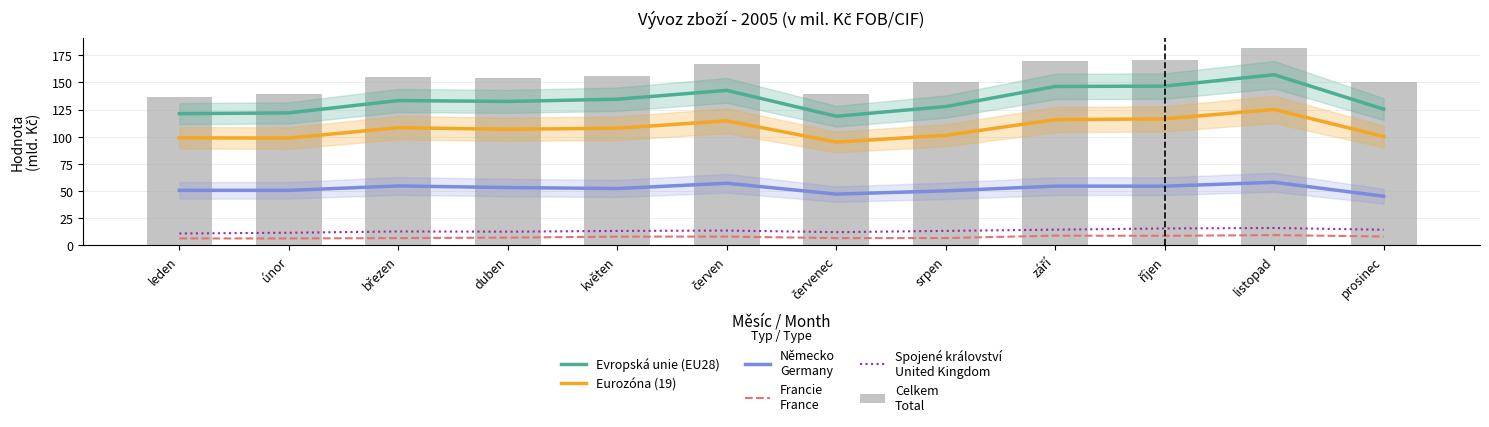

Reading left to right, extract all data points from this chart.

Evropská unie (EU28): 121.2	121.9	133.3	132.4	134.5	142.6	118.8	127.7	146.2	146.5	157.0	125.3
Eurozóna (19): 99.0	98.7	108.3	106.8	107.8	114.6	95.1	101.3	115.7	116.4	125.0	100.1
Německo
Germany: 50.7	50.6	54.7	53.2	52.3	57.2	47.2	50.2	54.5	54.5	58.0	45.3
Francie
France: 6.4	6.4	6.7	7.2	8.1	8.1	6.7	6.8	9.0	8.8	9.5	8.2
Spojené království
United Kingdom: 11.0	11.7	12.8	12.6	13.3	13.7	12.2	13.4	14.5	15.6	16.0	14.4
Celkem
Total: 136.8	139.7	154.5	154.0	155.5	166.9	138.9	150.1	169.4	170.5	181.9	150.4